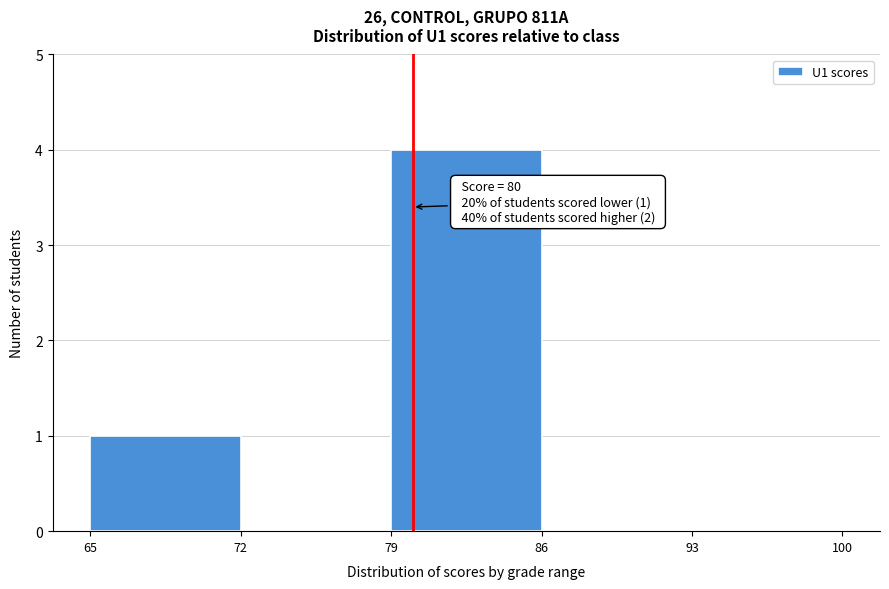

Over which range of the x-axis is the bar tallest?

79 to 86